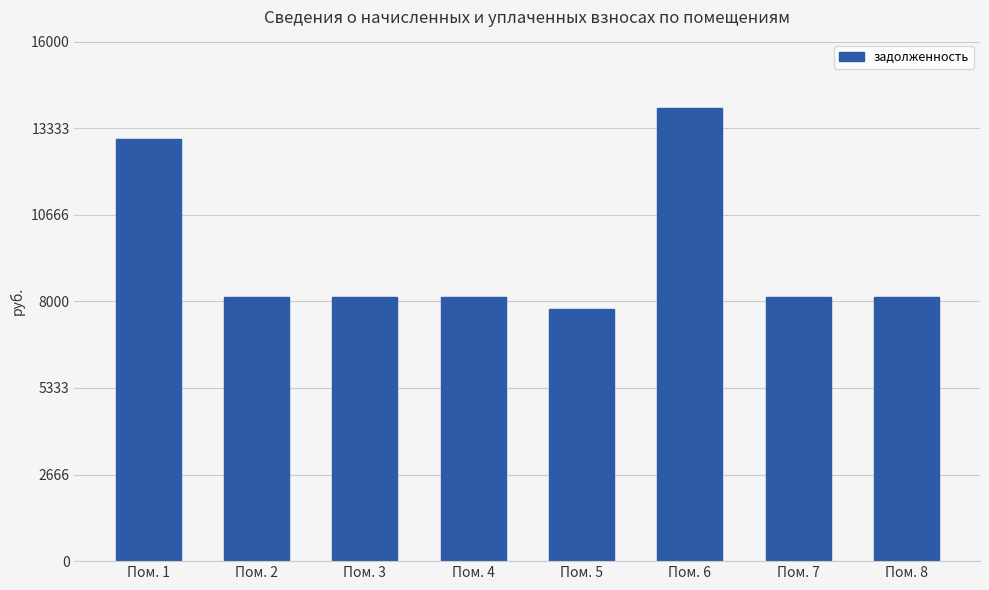

At which label does the data first exceed 8148?

Пом. 1